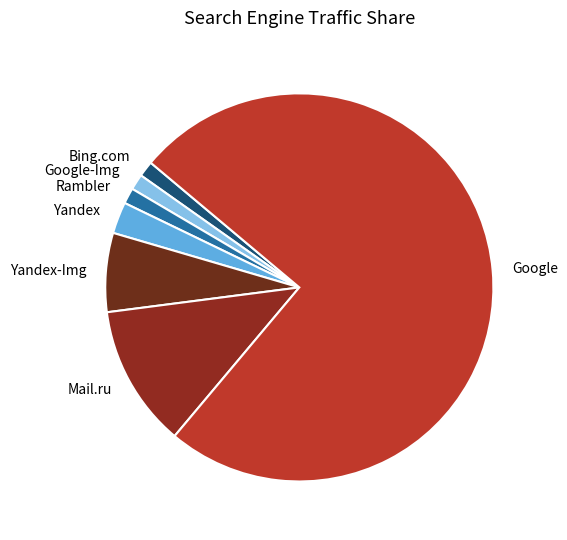

What is the largest slice in the pie chart?

Google